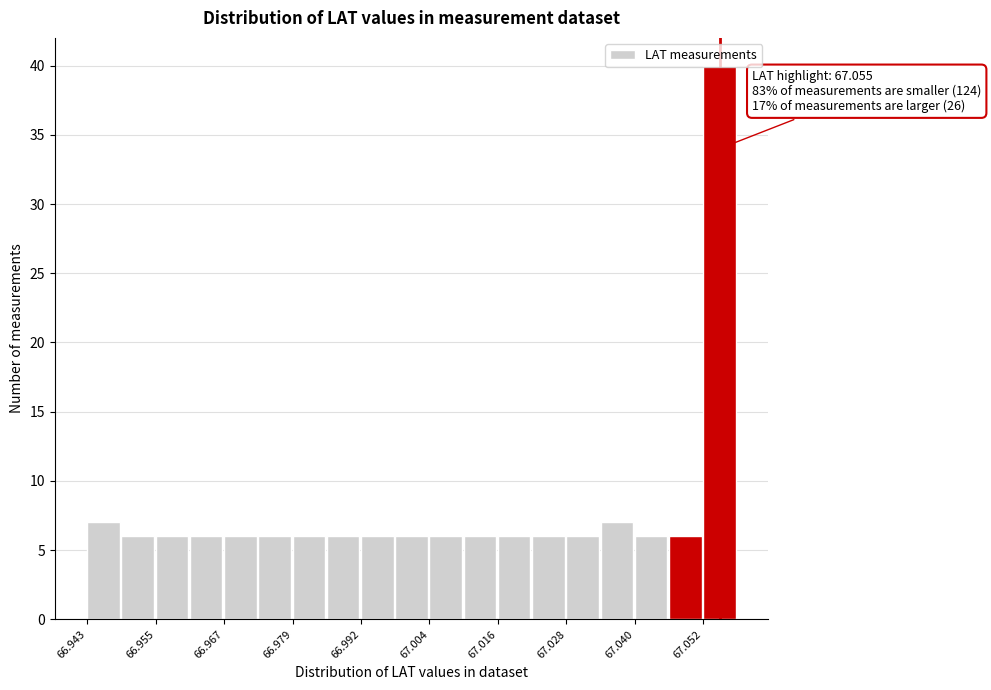

Around what value on the x-axis is the tallest bar? Give the approximate position of its centre, as read against the axis.

67.056